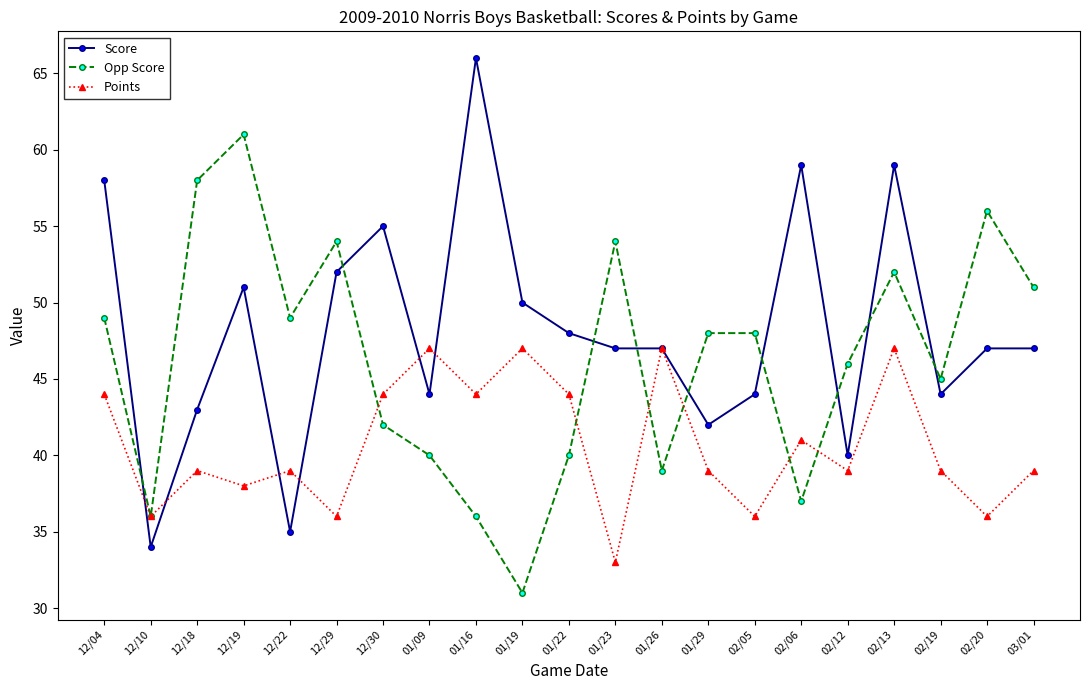

How many categories are shown in the chart?

21